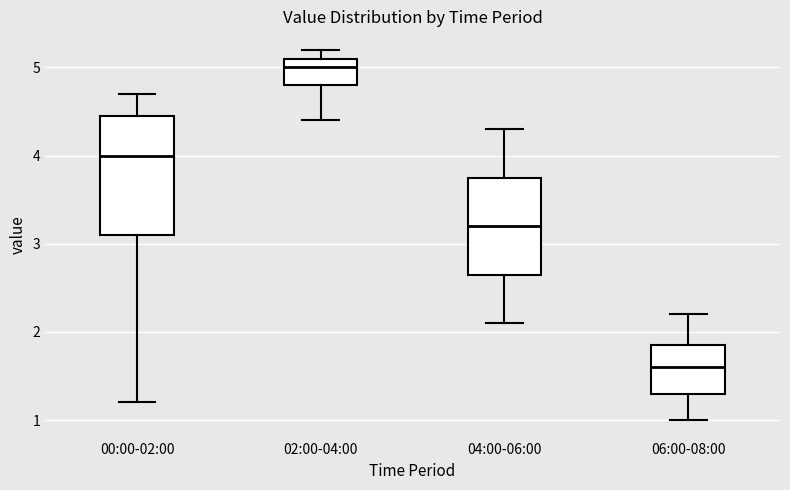

Which box is the tallest, from its lower edge to its upper edge?

00:00-02:00